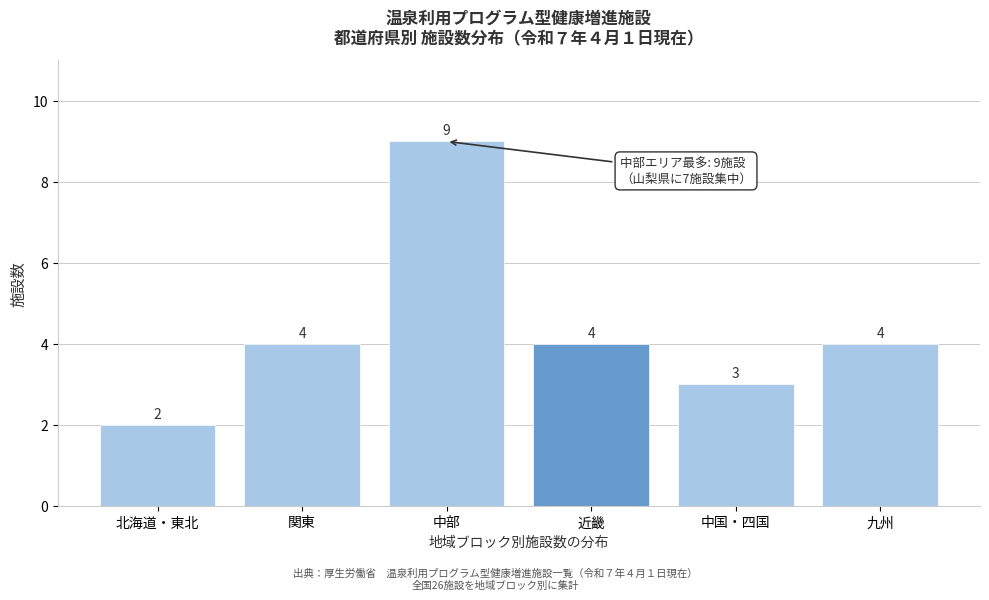

Reading left to right, extract all data points from this chart.

北海道・東北=2	関東=4	中部=9	近畿=4	中国・四国=3	九州=4